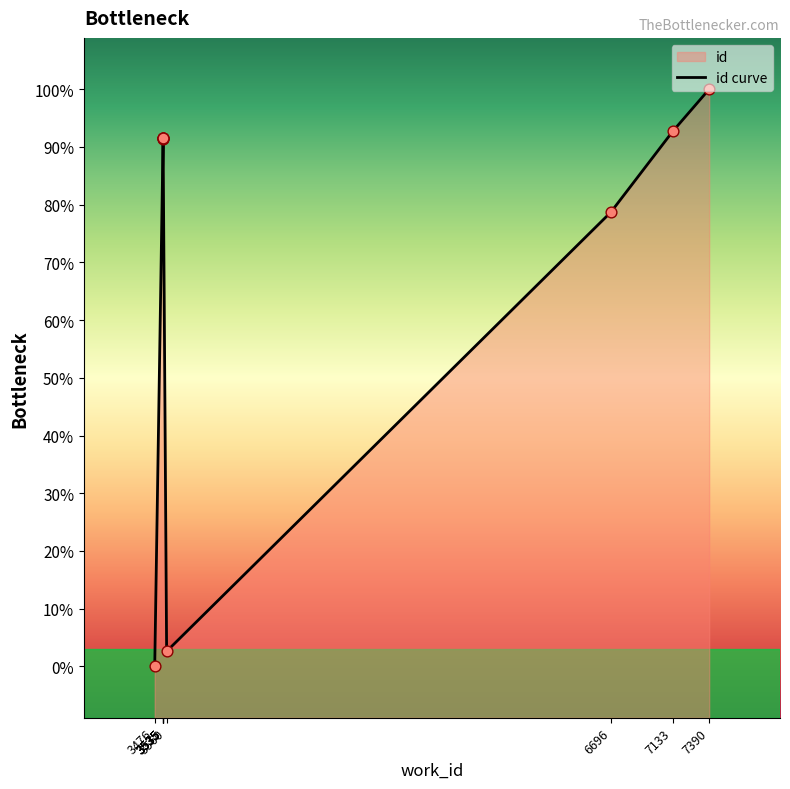

Approximately how many times larger is the value at 3535 compared to 7133?

1.0